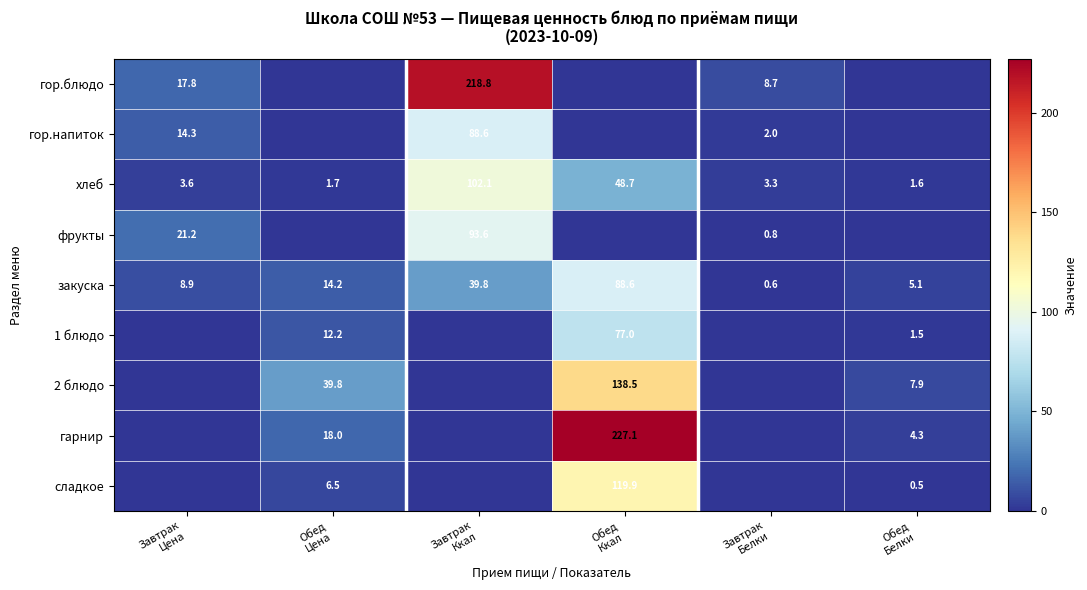

Which label corresponds to the smallest value in the chart?

Обед
Цена